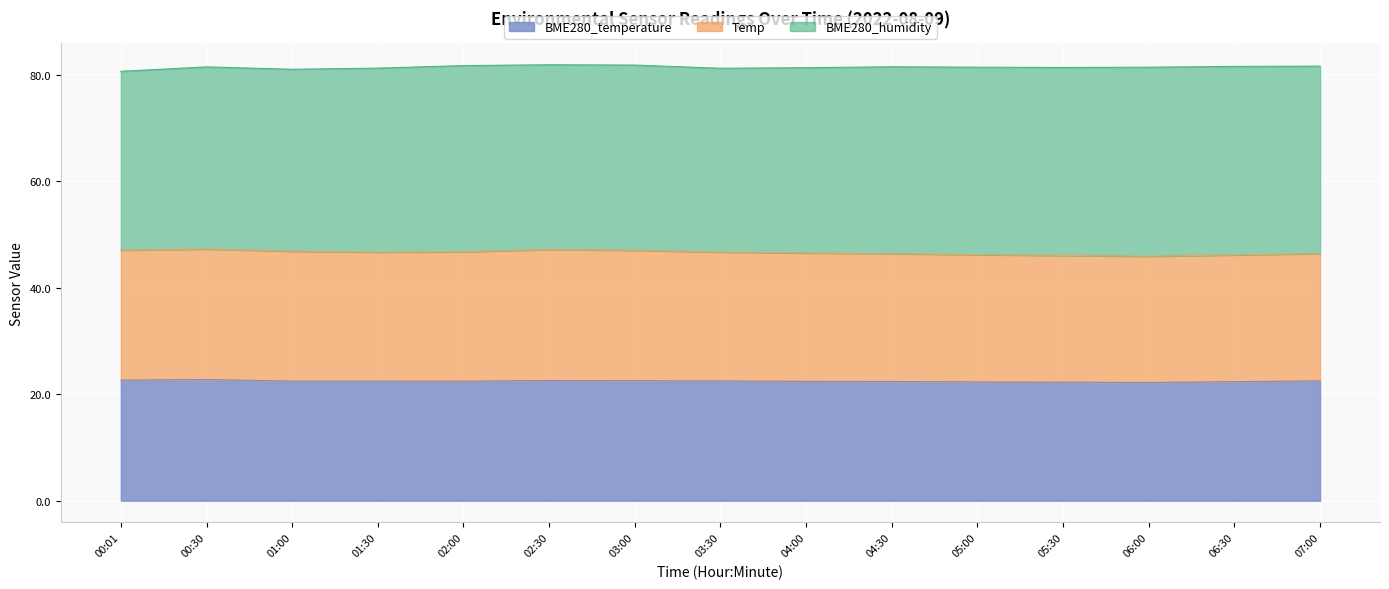

How many lines are shown in the chart?

3